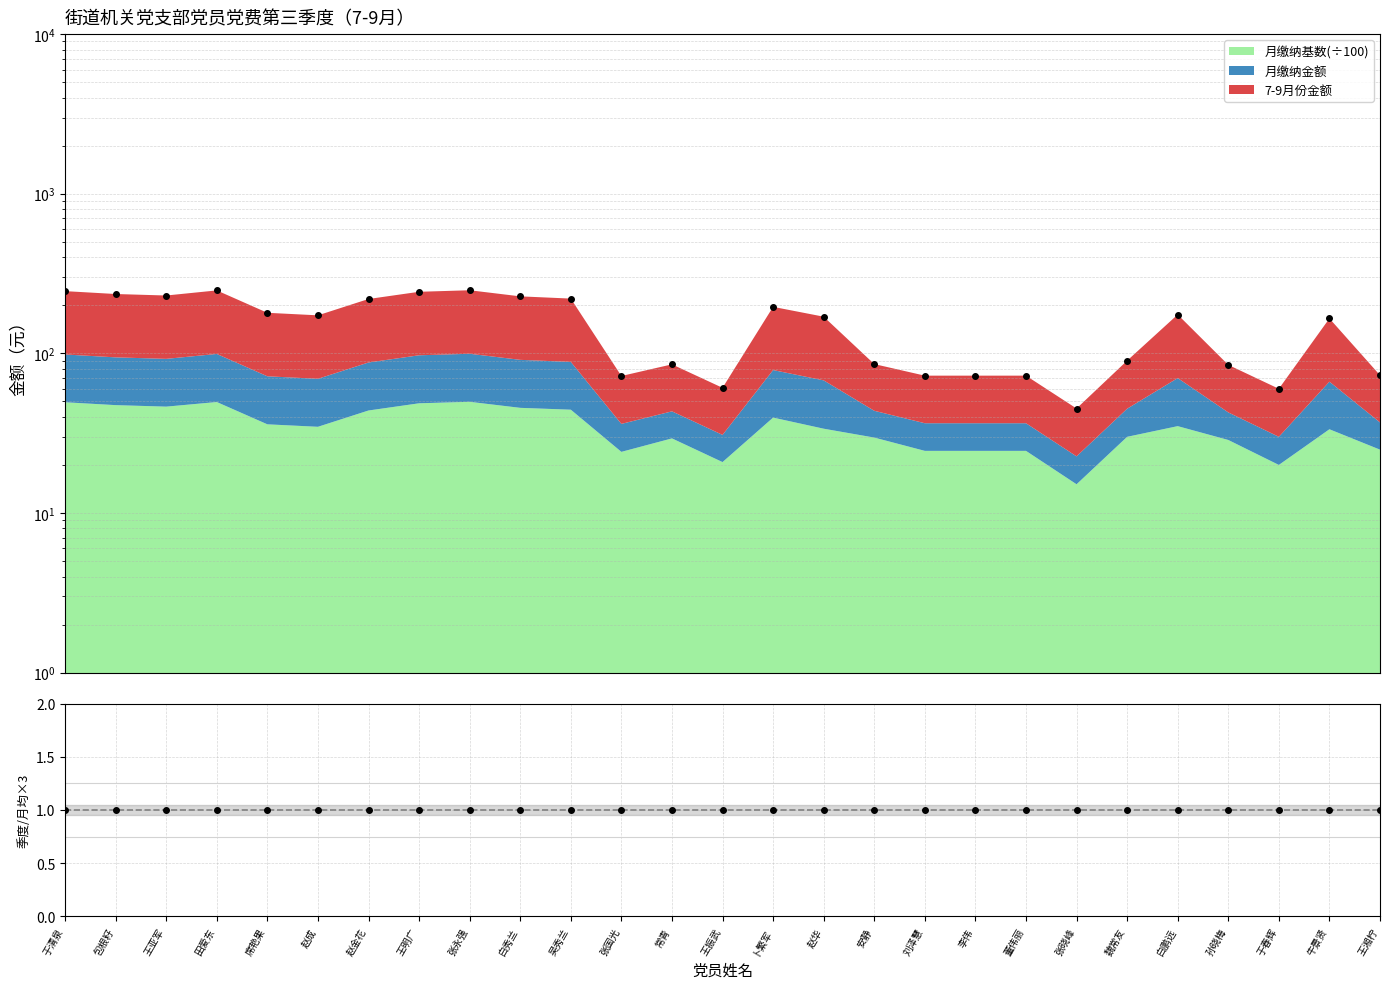

Reading left to right, transcribe all the data shown in this chart.

于清泉=245.4	包根籽=235.4	王亚军=230.4	田爱东=248.0	席艳果=179.5	赵成=173.1	赵金花=219.1	王明广=243.1	张永强=248.5	白秀兰=227.6	吴秀兰=220.4	张国光=72.2	常青=85.3	王振武=60.8	卜繁军=195.6	赵华=169.7	安静=85.7	刘泽慧=72.5	李伟=72.5	董伟丽=72.5	张晓峰=45.1	魏常友=90.0	白鹏远=175.0	孙晓梅=84.7	于春辉=60.0	牛景贤=165.5	王湘柠=72.9